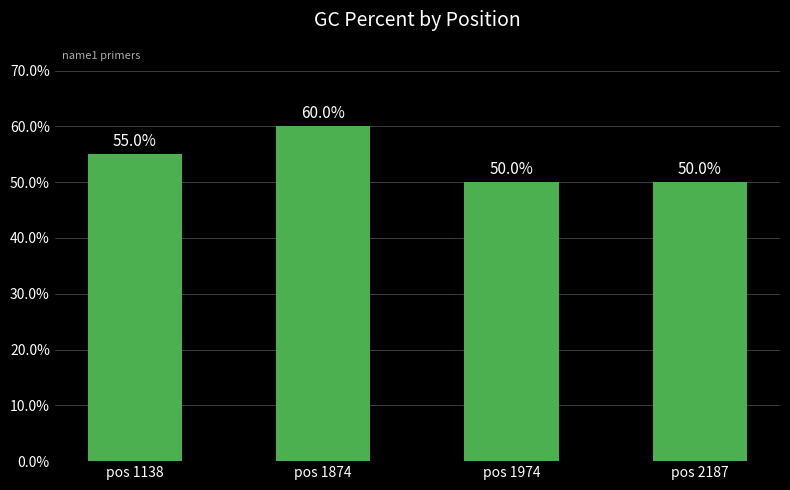

What is the greatest value displayed?

60